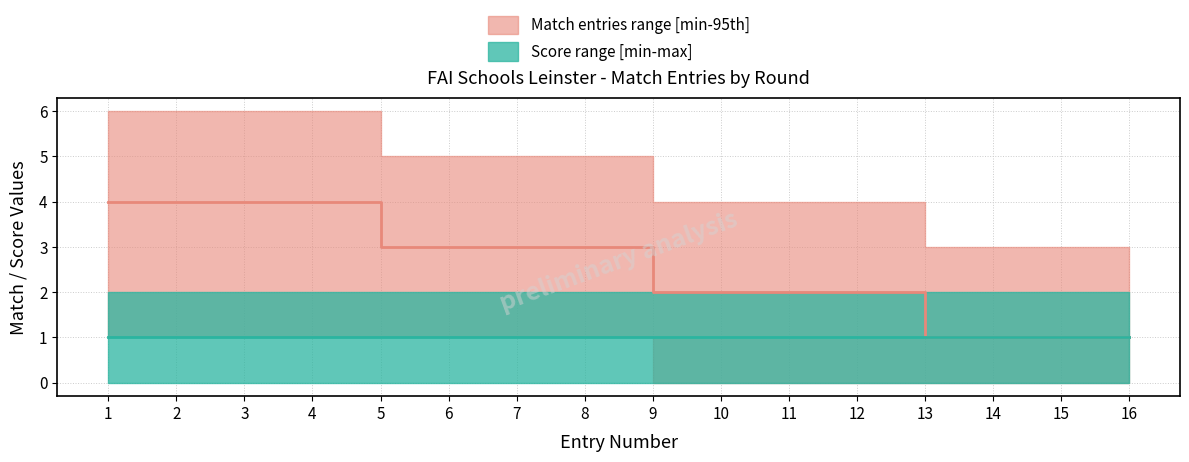

Reading left to right, extract all data points from this chart.

entries_upper: 6	6	6	6	5	5	5	5	4	4	4	4	3	3	3	3
entries_median: 4	4	4	4	3	3	3	3	2	2	2	2	1	1	1	1
entries_lower: 1	1	1	1	1	1	1	1	0	0	0	0	0	0	0	0
scores_upper: 2	2	2	2	2	2	2	2	2	2	2	2	2	2	2	2
scores_median: 1	1	1	1	1	1	1	1	1	1	1	1	1	1	1	1
scores_lower: 0	0	0	0	0	0	0	0	0	0	0	0	0	0	0	0